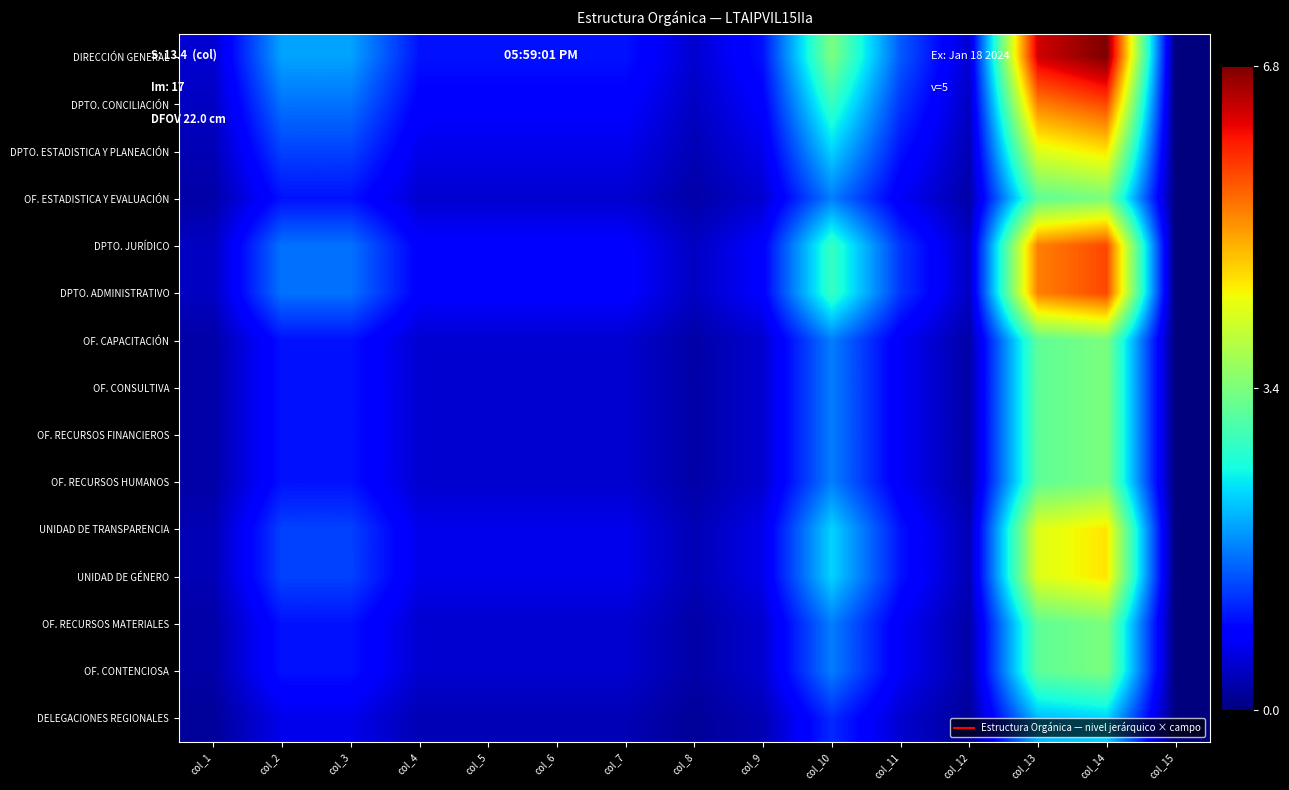

Reading left to right, what are all the values shown in this chart?

DIRECCIÓN GENERAL: col_1=0.5	col_2=1.9	col_3=1.9	col_4=1.0	col_5=1.0	col_6=1.0	col_7=1.0	col_8=0.5	col_9=1.0	col_10=3.4	col_11=1.5	col_12=0.5	col_13=6.3	col_14=6.8	col_15=0.0
DPTO. CONCILIACIÓN: col_1=0.4	col_2=1.6	col_3=1.6	col_4=0.8	col_5=0.8	col_6=0.8	col_7=0.8	col_8=0.4	col_9=0.8	col_10=2.8	col_11=1.2	col_12=0.4	col_13=5.3	col_14=5.7	col_15=0.0
DPTO. ESTADISTICA Y PLANEACIÓN: col_1=0.3	col_2=1.3	col_3=1.3	col_4=0.6	col_5=0.6	col_6=0.6	col_7=0.6	col_8=0.3	col_9=0.6	col_10=2.3	col_11=1.0	col_12=0.3	col_13=4.2	col_14=4.5	col_15=0.0
OF. ESTADISTICA Y EVALUACIÓN: col_1=0.2	col_2=1.0	col_3=1.0	col_4=0.5	col_5=0.5	col_6=0.5	col_7=0.5	col_8=0.2	col_9=0.5	col_10=1.7	col_11=0.7	col_12=0.2	col_13=3.2	col_14=3.4	col_15=0.0
DPTO. JURÍDICO: col_1=0.4	col_2=1.6	col_3=1.6	col_4=0.8	col_5=0.8	col_6=0.8	col_7=0.8	col_8=0.4	col_9=0.8	col_10=2.8	col_11=1.2	col_12=0.4	col_13=5.3	col_14=5.7	col_15=0.0
DPTO. ADMINISTRATIVO: col_1=0.4	col_2=1.6	col_3=1.6	col_4=0.8	col_5=0.8	col_6=0.8	col_7=0.8	col_8=0.4	col_9=0.8	col_10=2.8	col_11=1.2	col_12=0.4	col_13=5.3	col_14=5.7	col_15=0.0
OF. CAPACITACIÓN: col_1=0.2	col_2=1.0	col_3=1.0	col_4=0.5	col_5=0.5	col_6=0.5	col_7=0.5	col_8=0.2	col_9=0.5	col_10=1.7	col_11=0.7	col_12=0.2	col_13=3.2	col_14=3.4	col_15=0.0
OF. CONSULTIVA: col_1=0.2	col_2=1.0	col_3=1.0	col_4=0.5	col_5=0.5	col_6=0.5	col_7=0.5	col_8=0.2	col_9=0.5	col_10=1.7	col_11=0.7	col_12=0.2	col_13=3.2	col_14=3.4	col_15=0.0
OF. RECURSOS FINANCIEROS: col_1=0.2	col_2=1.0	col_3=1.0	col_4=0.5	col_5=0.5	col_6=0.5	col_7=0.5	col_8=0.2	col_9=0.5	col_10=1.7	col_11=0.7	col_12=0.2	col_13=3.2	col_14=3.4	col_15=0.0
OF. RECURSOS HUMANOS: col_1=0.2	col_2=1.0	col_3=1.0	col_4=0.5	col_5=0.5	col_6=0.5	col_7=0.5	col_8=0.2	col_9=0.5	col_10=1.7	col_11=0.7	col_12=0.2	col_13=3.2	col_14=3.4	col_15=0.0
UNIDAD DE TRANSPARENCIA: col_1=0.3	col_2=1.3	col_3=1.3	col_4=0.6	col_5=0.6	col_6=0.6	col_7=0.6	col_8=0.3	col_9=0.6	col_10=2.3	col_11=1.0	col_12=0.3	col_13=4.2	col_14=4.5	col_15=0.0
UNIDAD DE GÉNERO: col_1=0.3	col_2=1.3	col_3=1.3	col_4=0.6	col_5=0.6	col_6=0.6	col_7=0.6	col_8=0.3	col_9=0.6	col_10=2.3	col_11=1.0	col_12=0.3	col_13=4.2	col_14=4.5	col_15=0.0
OF. RECURSOS MATERIALES: col_1=0.2	col_2=1.0	col_3=1.0	col_4=0.5	col_5=0.5	col_6=0.5	col_7=0.5	col_8=0.2	col_9=0.5	col_10=1.7	col_11=0.7	col_12=0.2	col_13=3.2	col_14=3.4	col_15=0.0
OF. CONTENCIOSA: col_1=0.2	col_2=1.0	col_3=1.0	col_4=0.5	col_5=0.5	col_6=0.5	col_7=0.5	col_8=0.2	col_9=0.5	col_10=1.7	col_11=0.7	col_12=0.2	col_13=3.2	col_14=3.4	col_15=0.0
DELEGACIONES REGIONALES: col_1=0.2	col_2=0.6	col_3=0.6	col_4=0.3	col_5=0.3	col_6=0.3	col_7=0.3	col_8=0.2	col_9=0.3	col_10=1.1	col_11=0.5	col_12=0.2	col_13=2.1	col_14=2.3	col_15=0.0